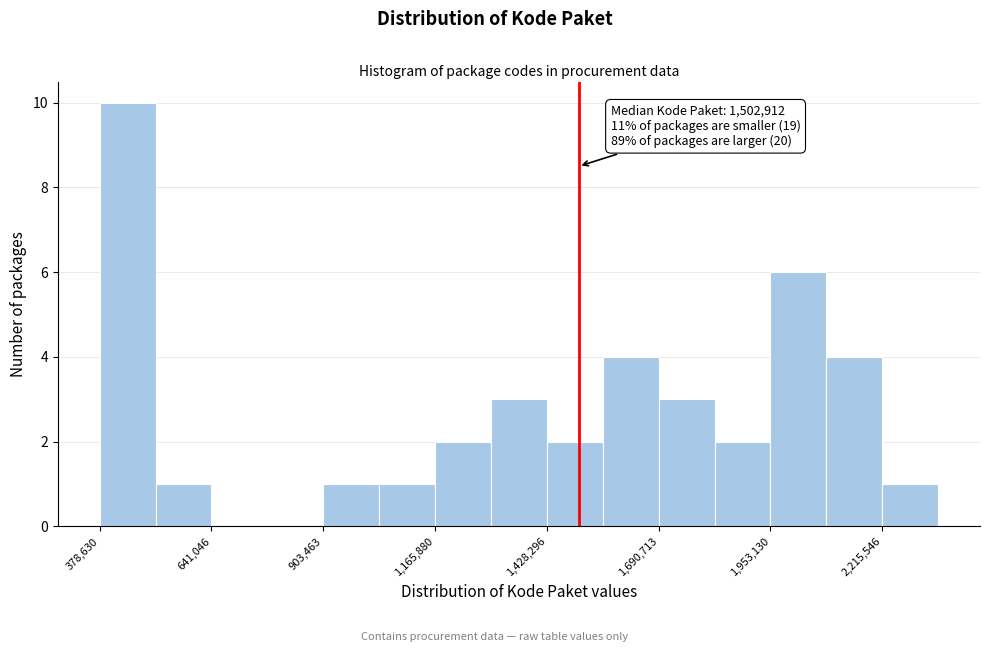

Read against the x-axis, roughly where is the centre of the tallest bar?

450000